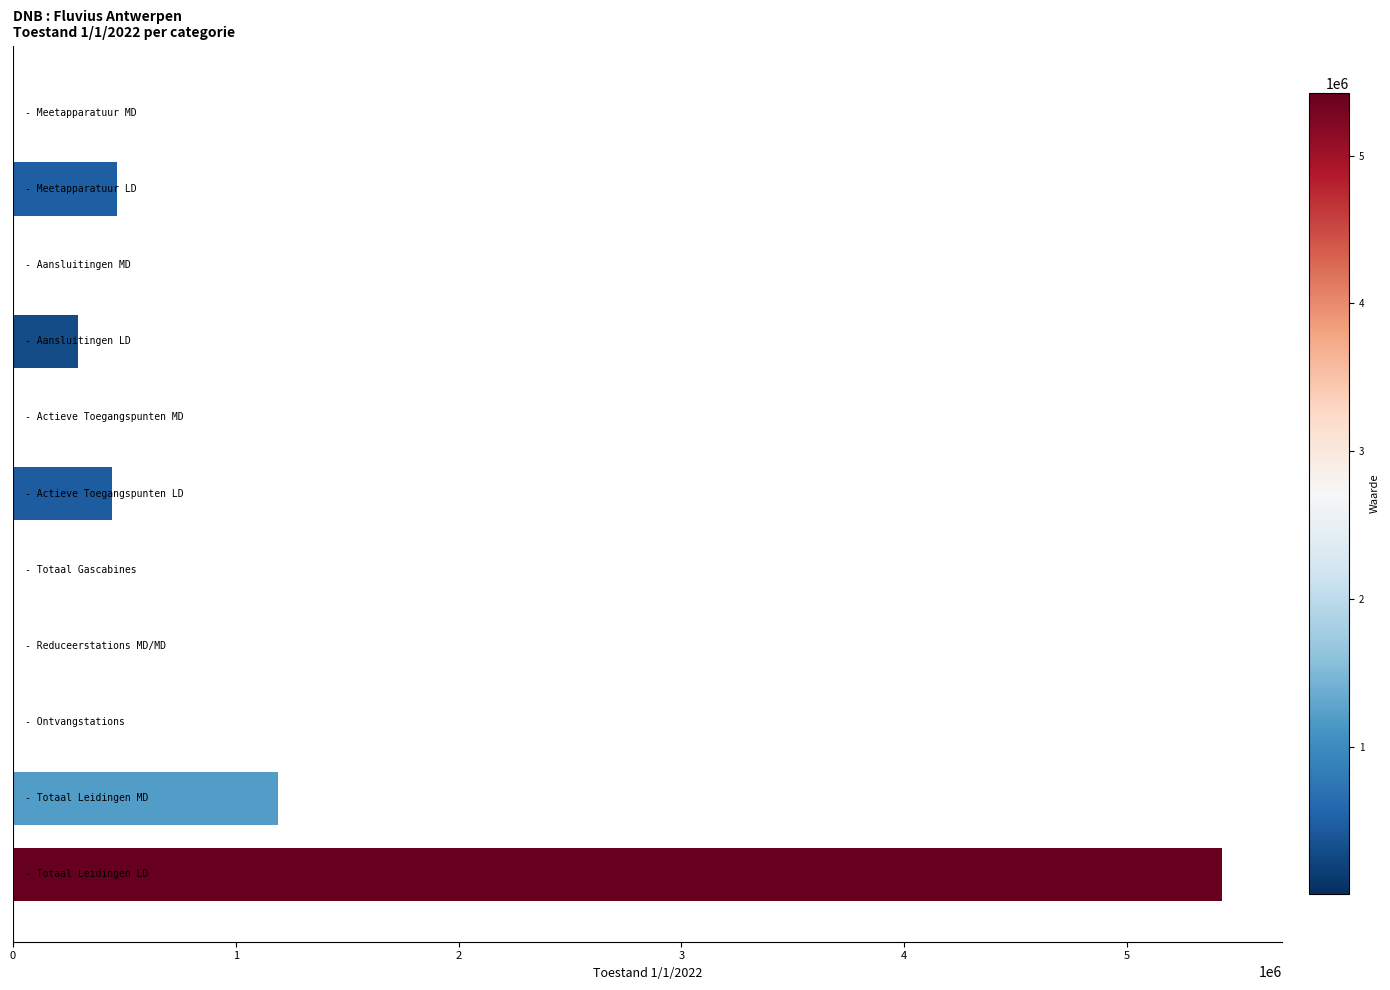

What is the greatest value displayed?

5425731